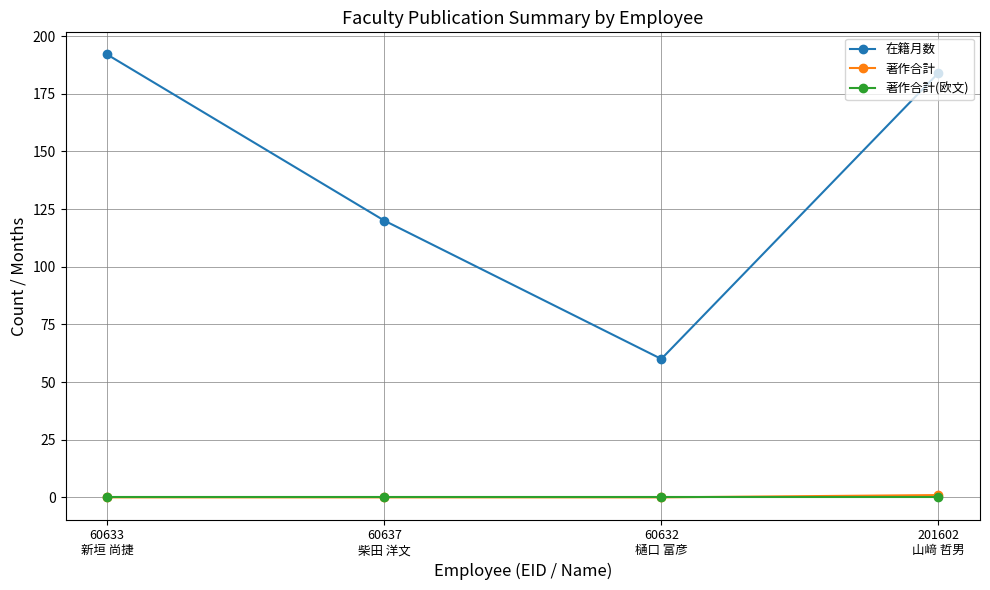

True or false: 在籍月数 and 著作合計(欧文) cross at least once.

False